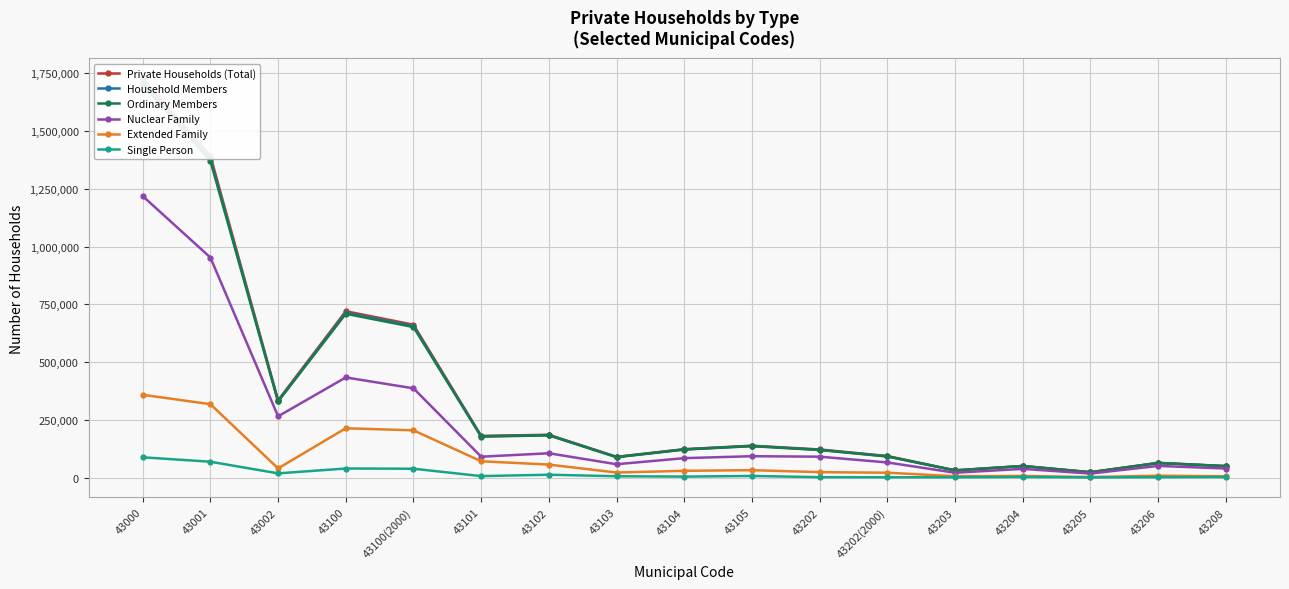

What is the total value across all series at 43001?

5485297